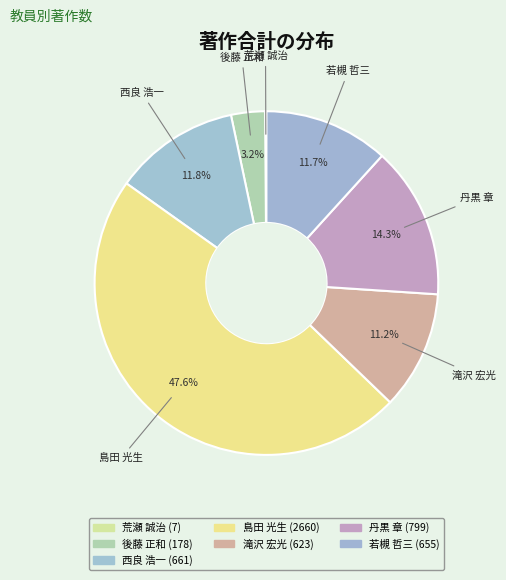

What percentage is the 島田 光生 slice, to the nearest percent?

48%